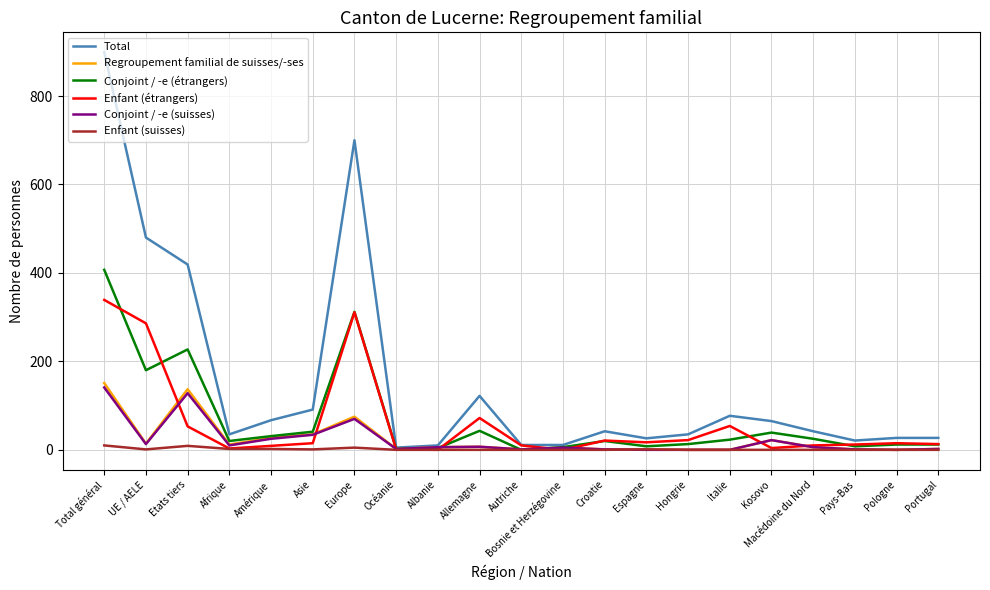

At which category does the chart reach its peak across all series?

Total général